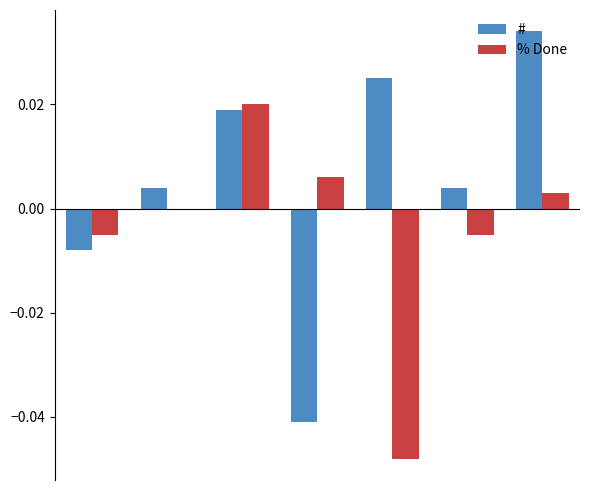

How many groups of bars are there?

7